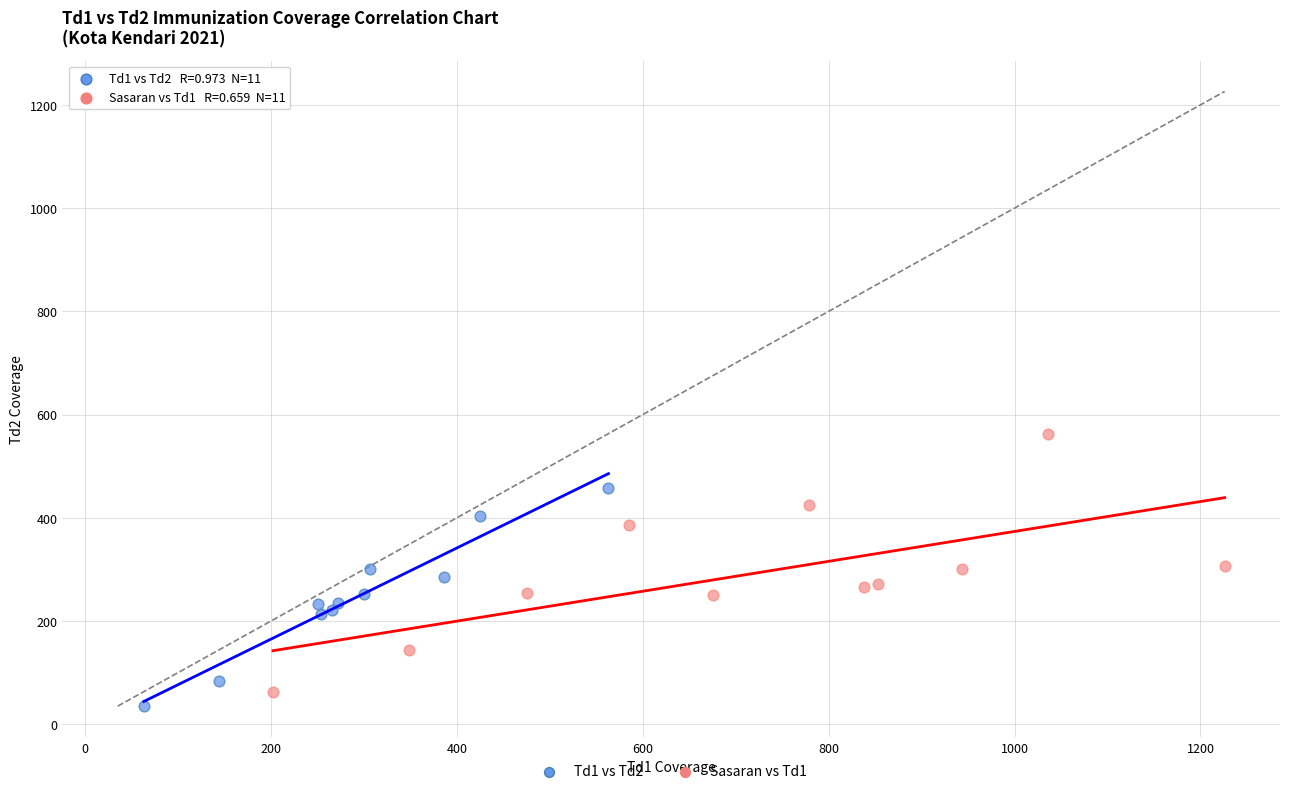

Which series contains the highest Y value?

Sasaran vs Td1